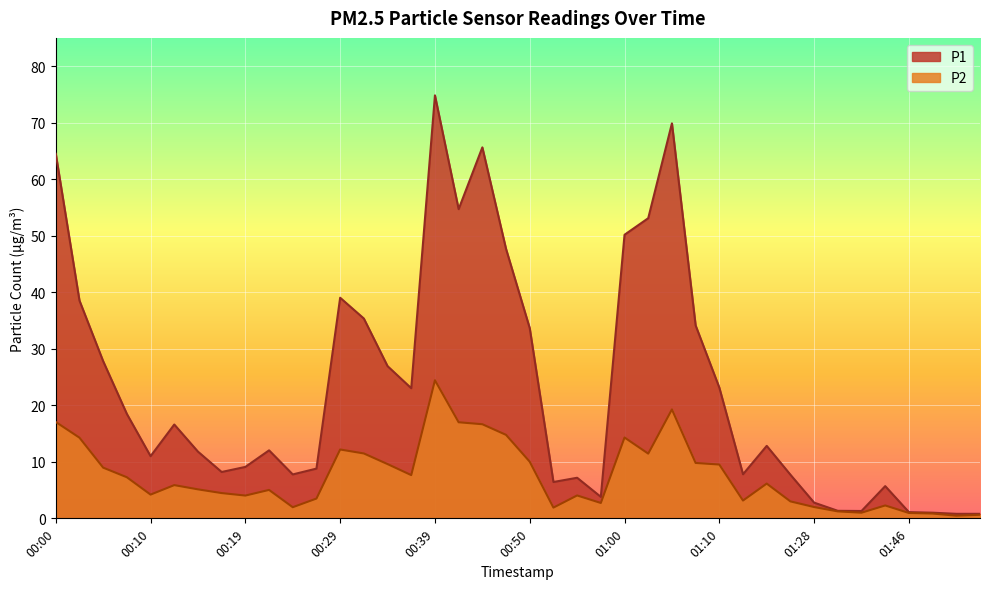

What is the label of the 8th point from the right?

01:28